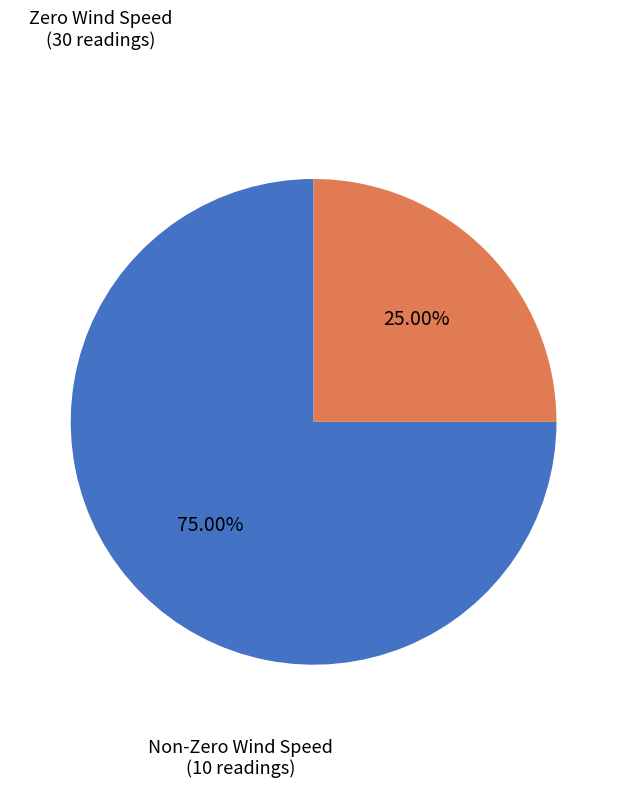

Does any single category account for the majority?

Yes